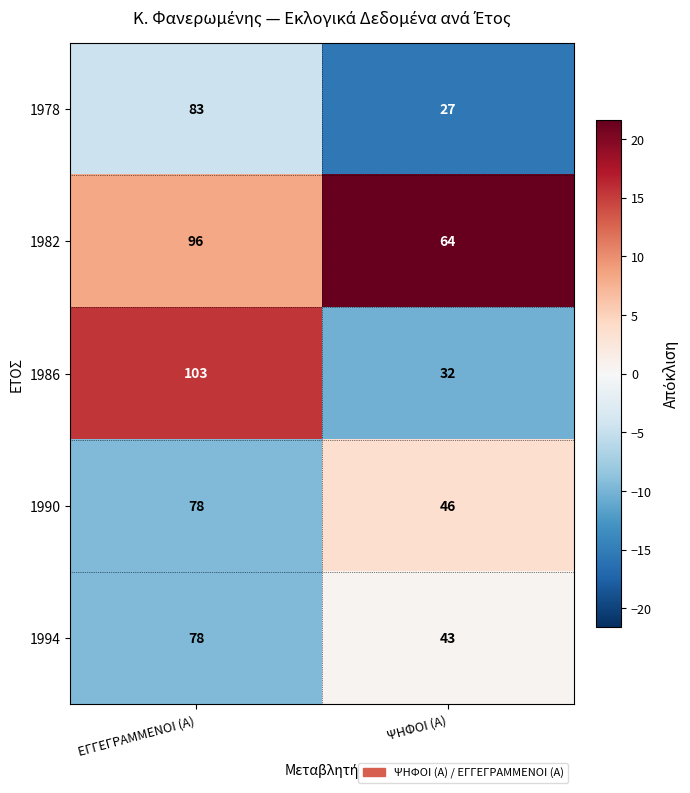

Reading right to left, transcribe all the data shown in this chart.

1978: ΨΗΦΟΙ (Α)=27	ΕΓΓΕΓΡΑΜΜΕΝΟΙ (Α)=83
1982: ΨΗΦΟΙ (Α)=64	ΕΓΓΕΓΡΑΜΜΕΝΟΙ (Α)=96
1986: ΨΗΦΟΙ (Α)=32	ΕΓΓΕΓΡΑΜΜΕΝΟΙ (Α)=103
1990: ΨΗΦΟΙ (Α)=46	ΕΓΓΕΓΡΑΜΜΕΝΟΙ (Α)=78
1994: ΨΗΦΟΙ (Α)=43	ΕΓΓΕΓΡΑΜΜΕΝΟΙ (Α)=78